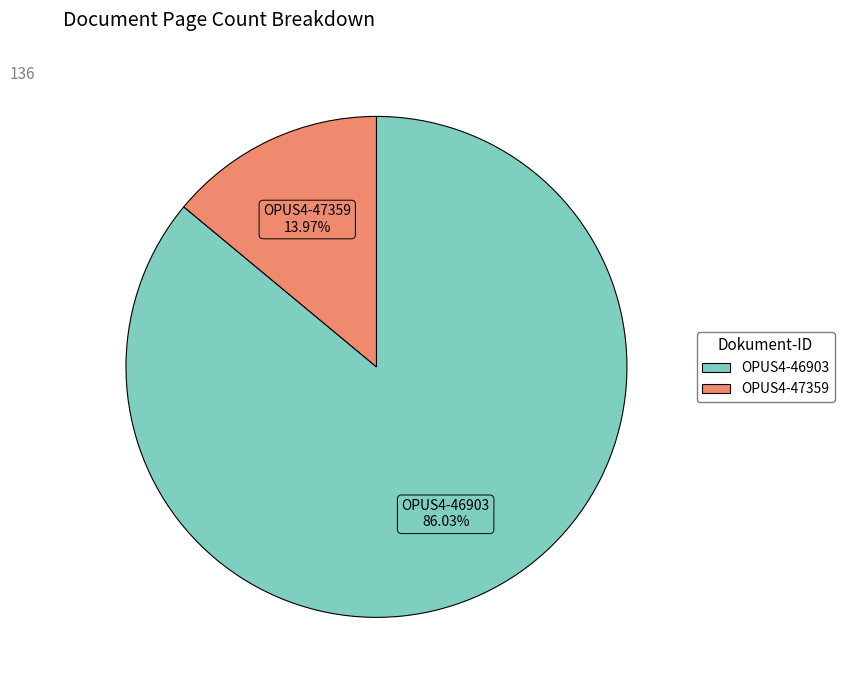

Between OPUS4-46903 and OPUS4-47359, which is larger?

OPUS4-46903